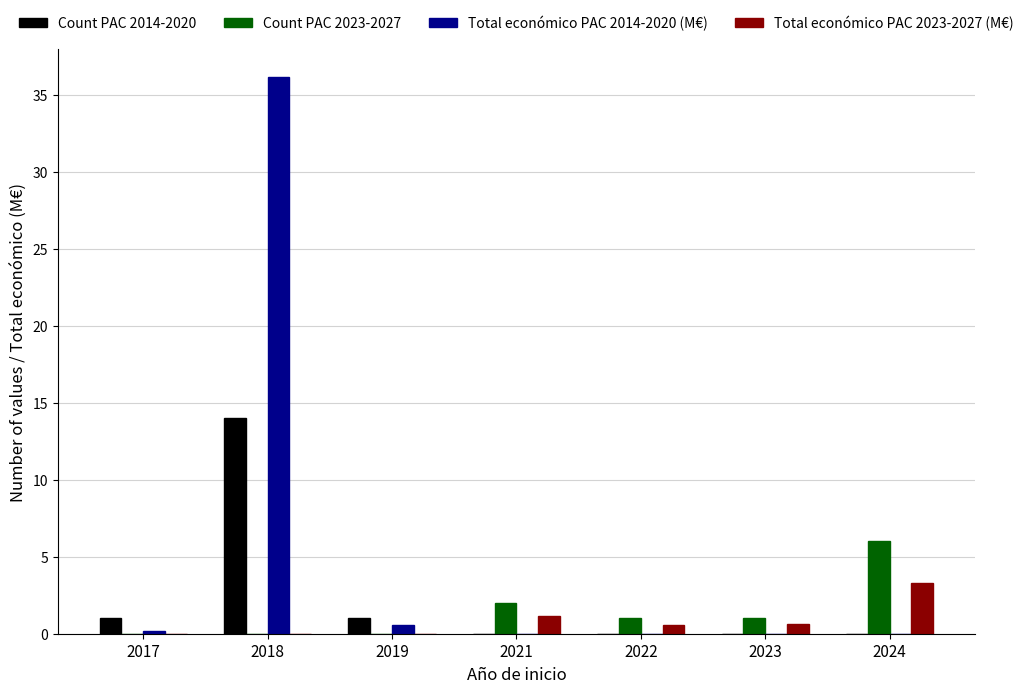

What are all the series names shown in the legend?

Count PAC 2014-2020, Count PAC 2023-2027, Total económico PAC 2014-2020 (M€), Total económico PAC 2023-2027 (M€)